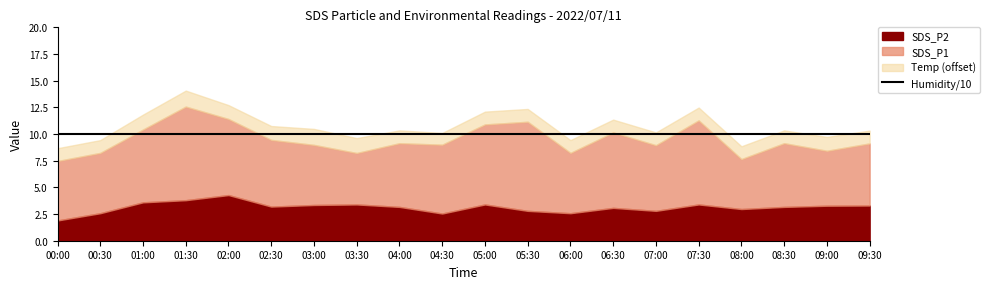

What is the difference between the maximum and minimum values in the Temp series?

0.4